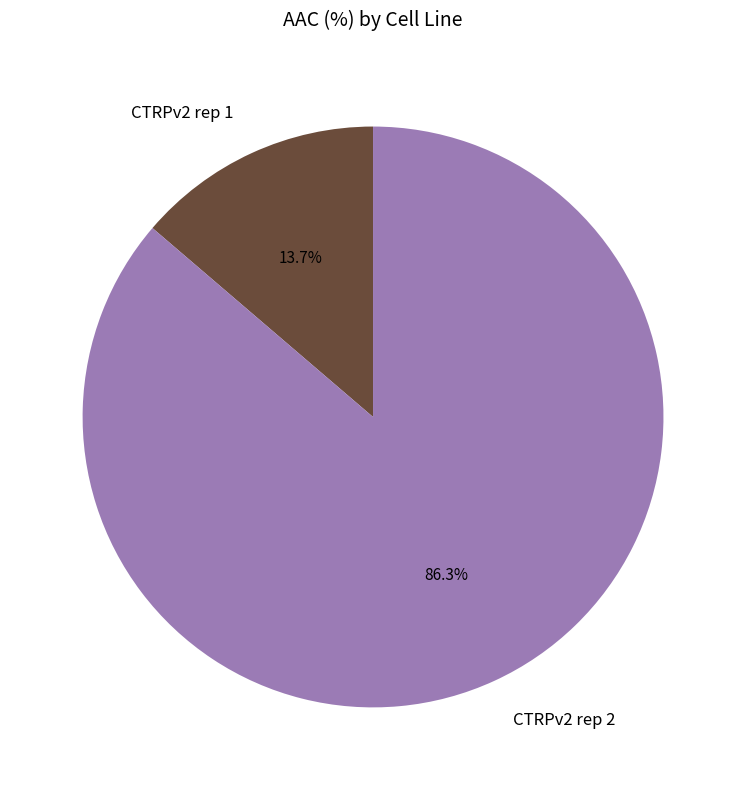

How many slices are in this pie chart?

2